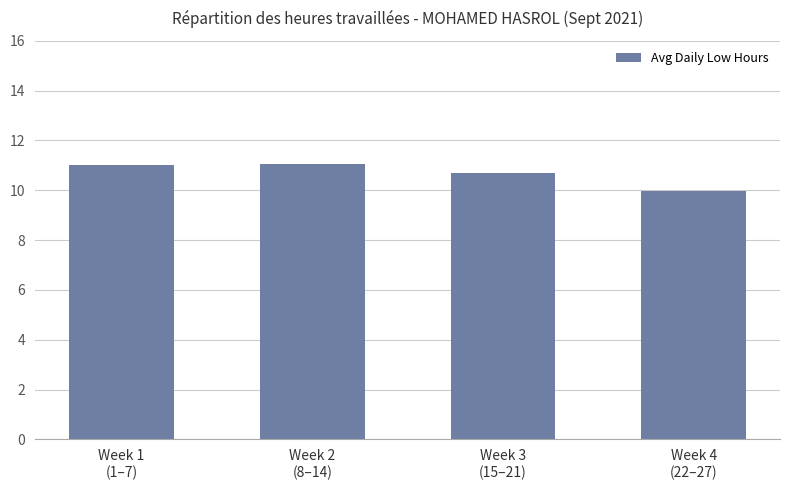

What is the maximum value shown in the chart?

11.1